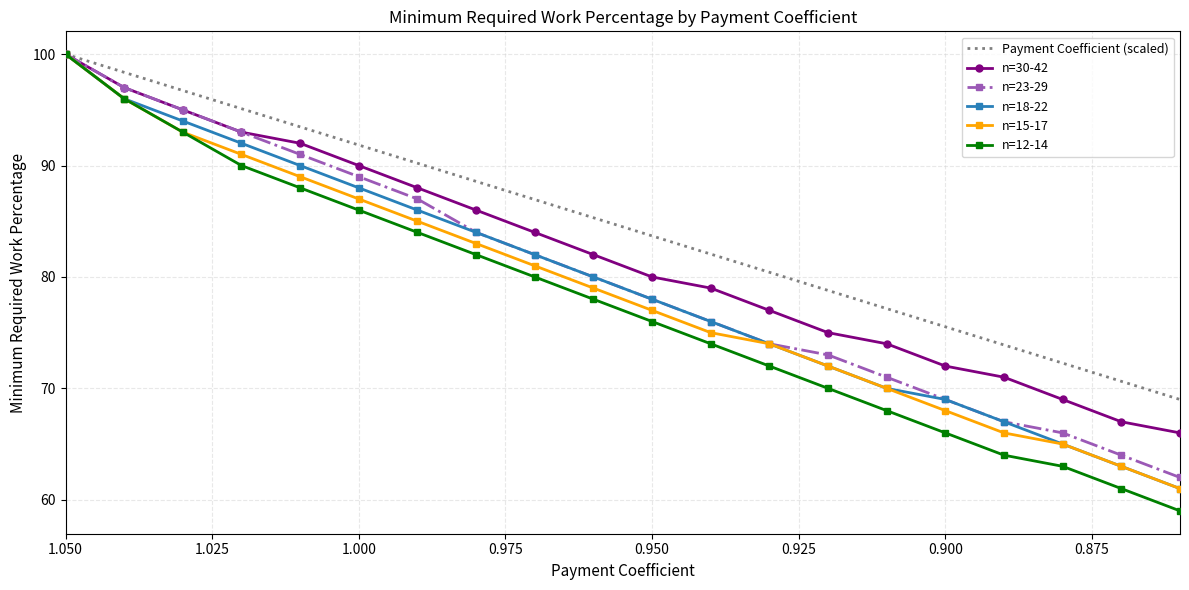

How many values in the n=18-22 series are below 80?

10